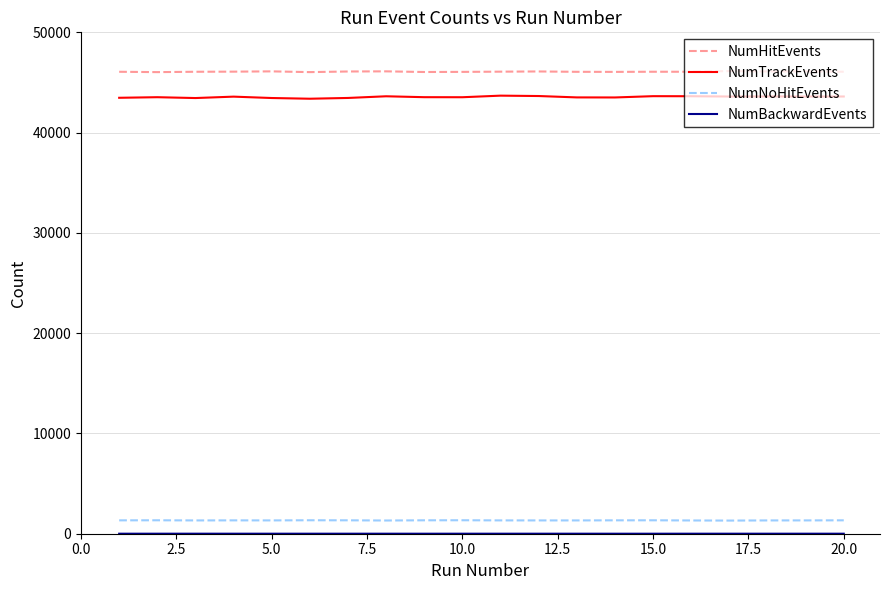

What is the difference between the second highest and minimum values in the NumHitEvents series?

77